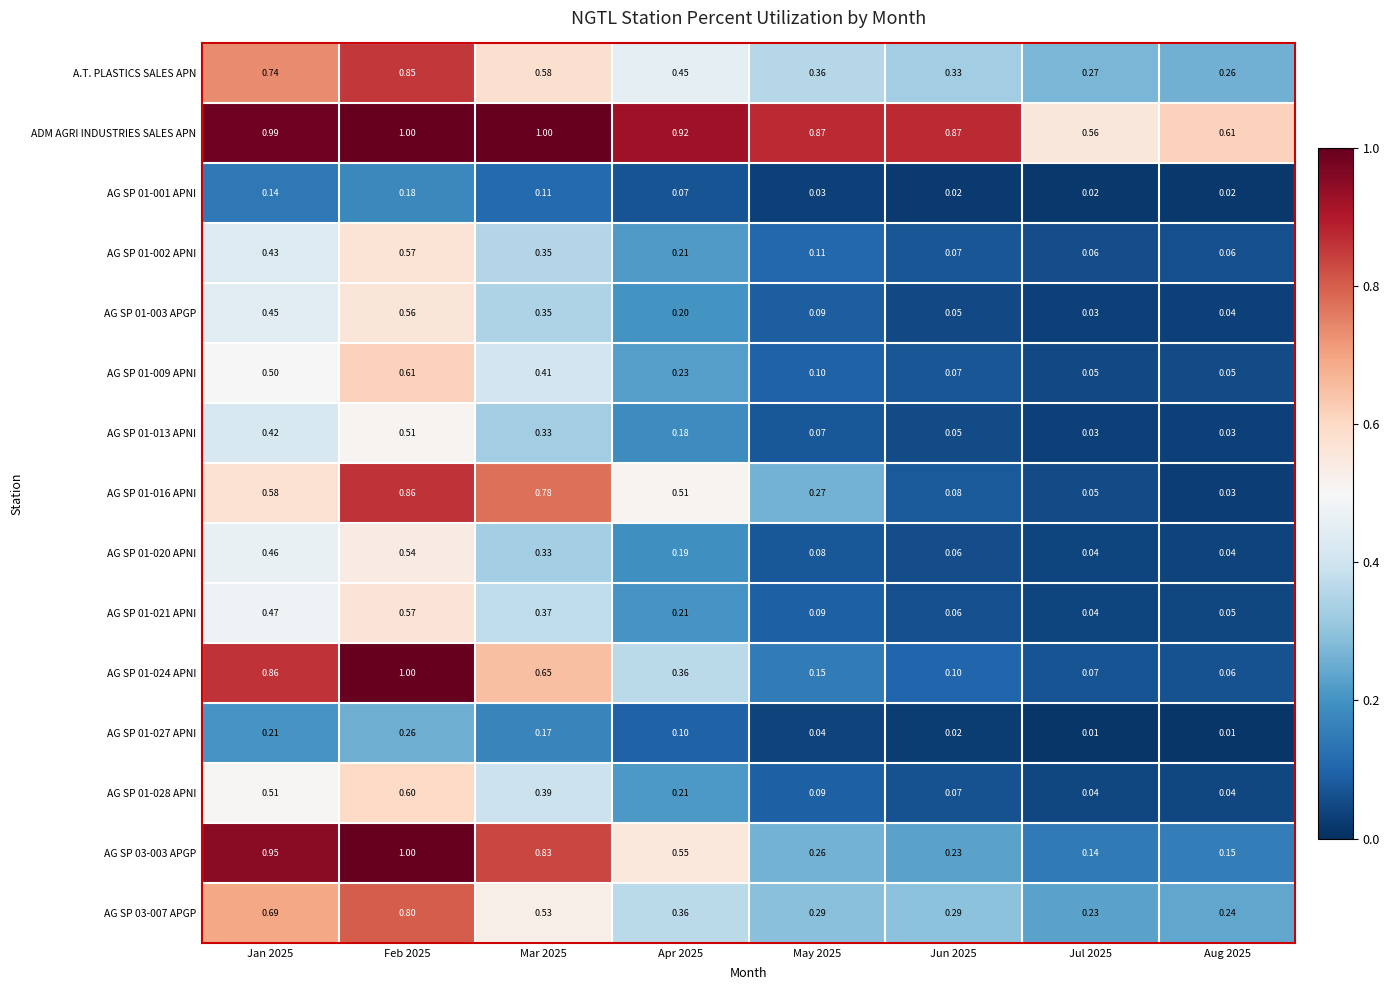

Is the value of AG SP 01-013 APNI at Jul 2025 greater than the value of AG SP 01-024 APNI at Apr 2025?

No